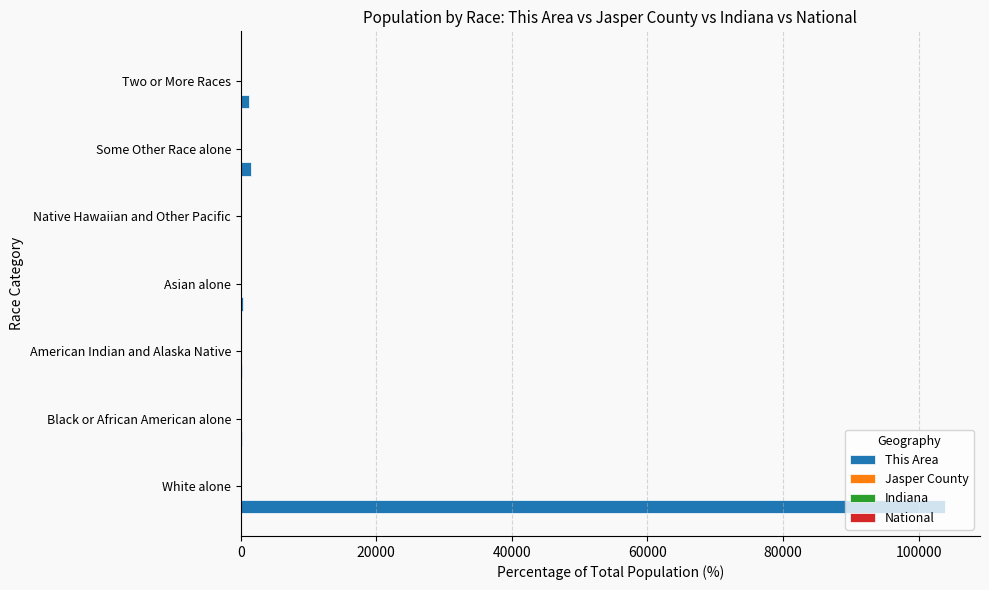

How many data points does each series have?

7